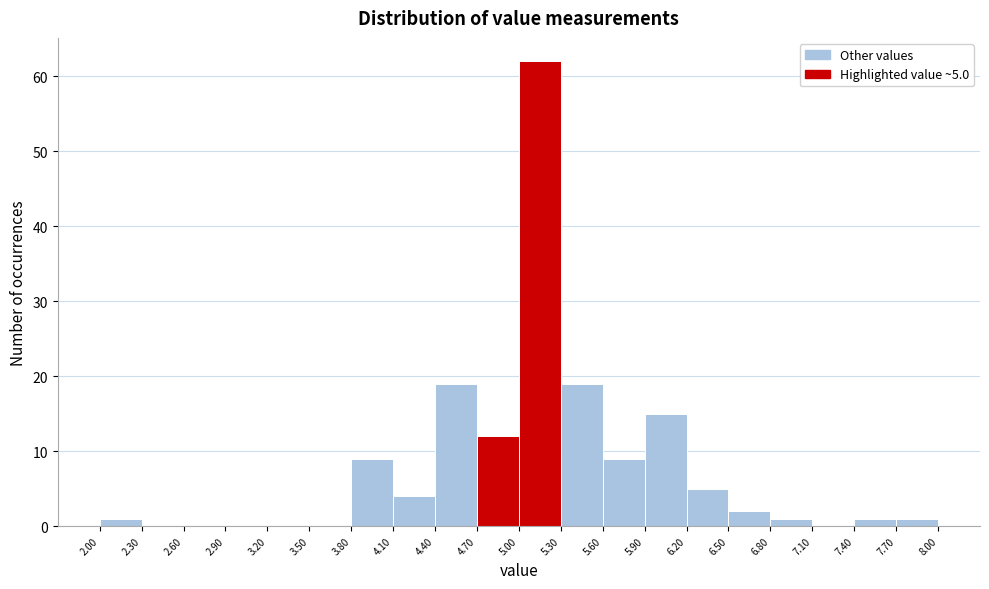

Which range on the x-axis has the tallest bar?

5.00 to 5.30